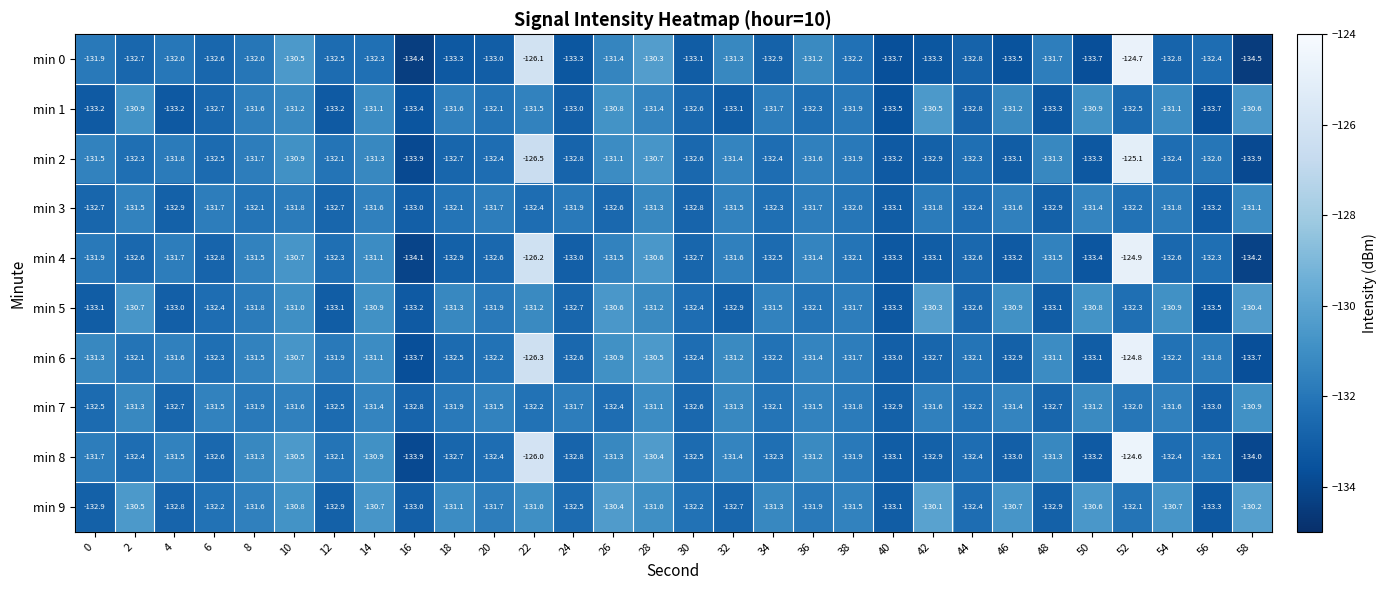

True or false: min 5 has a value of -35.4 at 22.

False